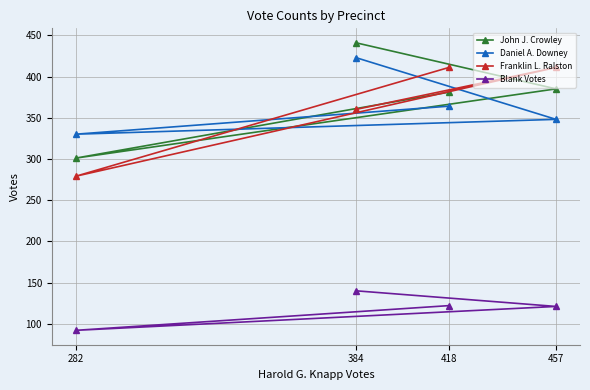

Reading left to right, list all the values displayed in this chart.

John J. Crowley: 441	385	301	381
Daniel A. Downey: 423	348	330	364
Franklin L. Ralston: 360	411	279	411
Blank Votes: 140	121	92	122